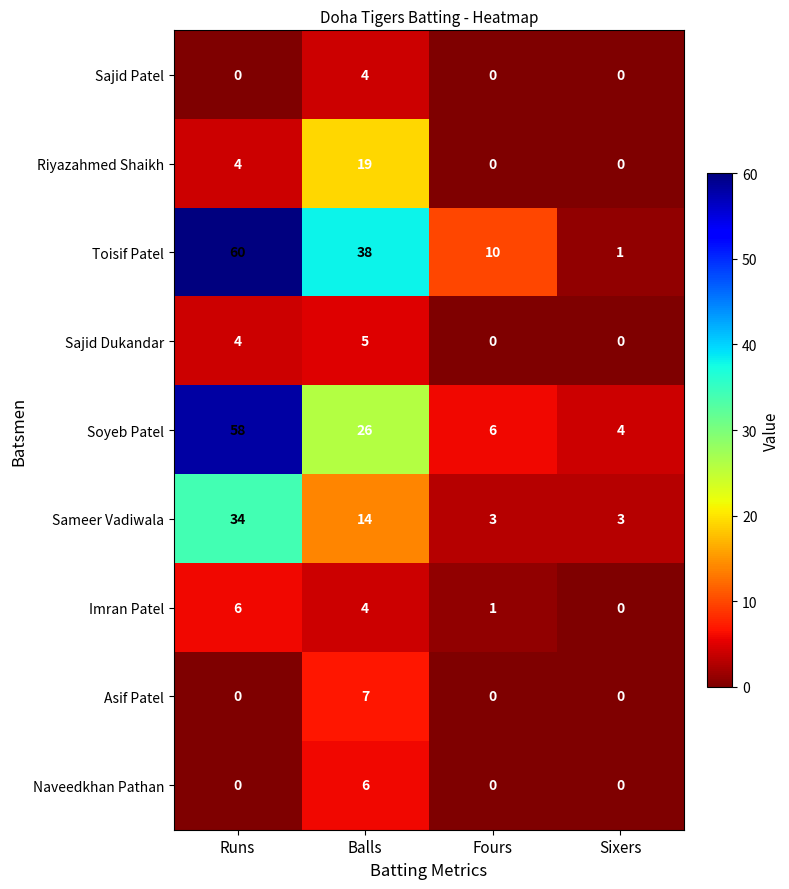

At which category does the chart reach its peak across all series?

Runs